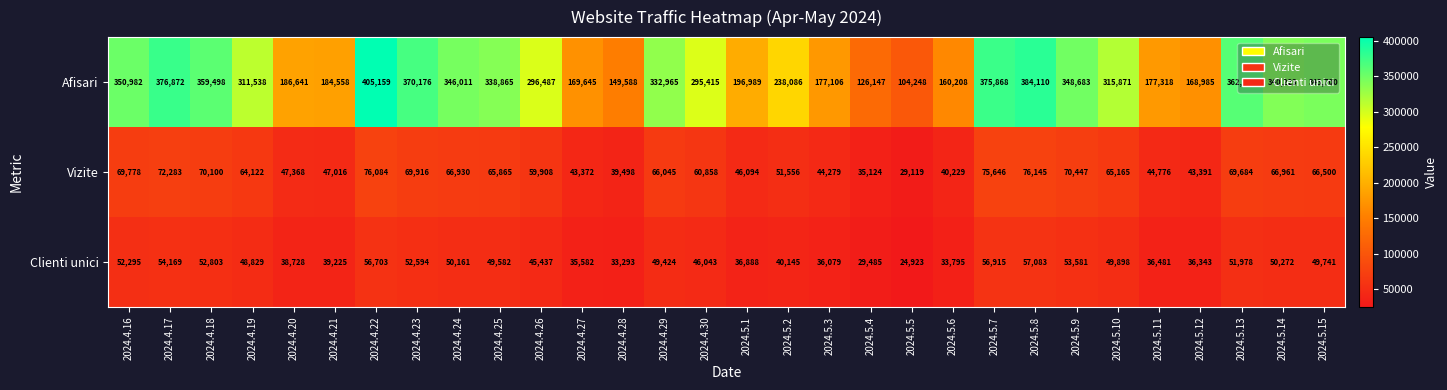

What is the sum of all Afisari values?

8294023